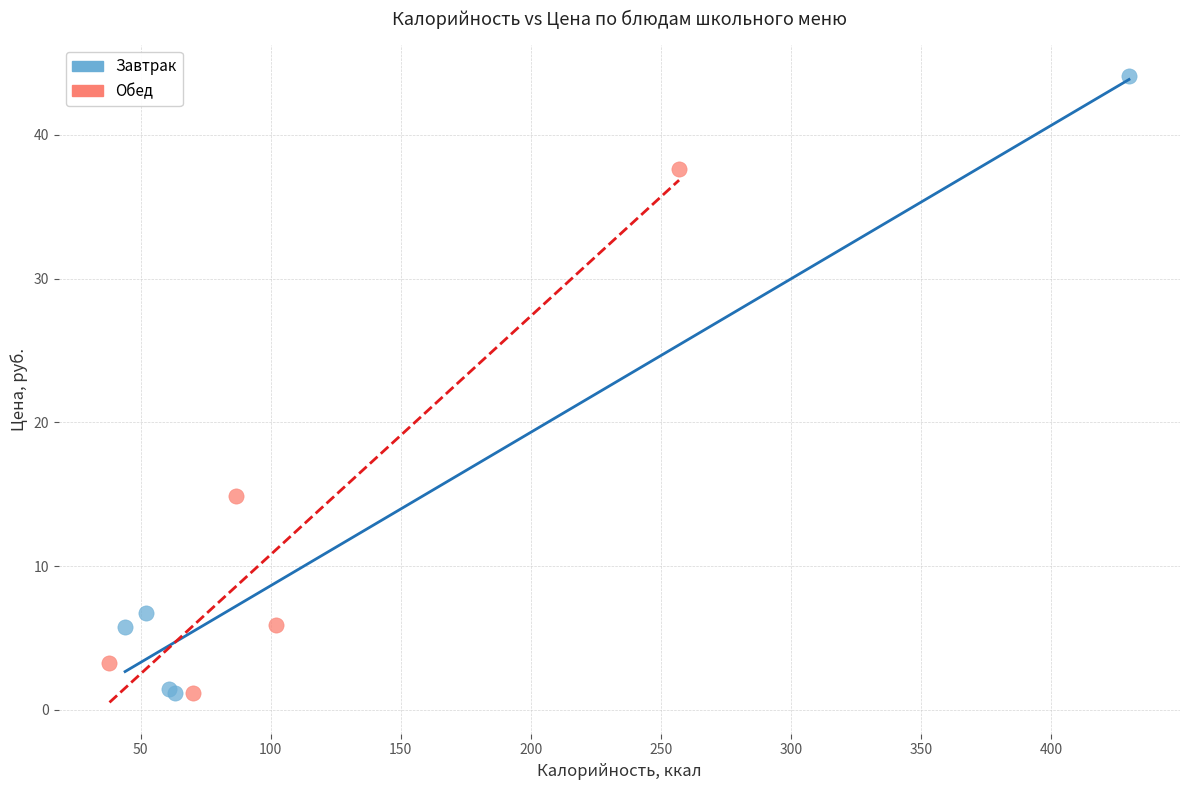

Which series has the widest spread of Y values?

Завтрак